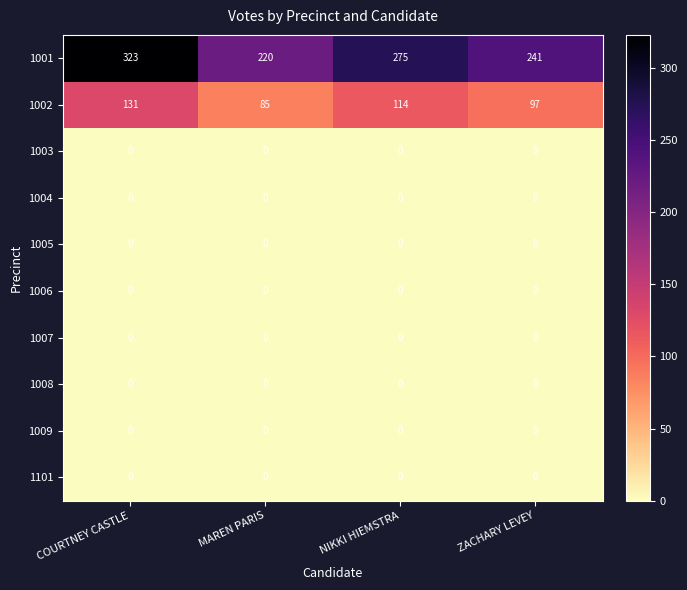

How many data points does each series have?

4